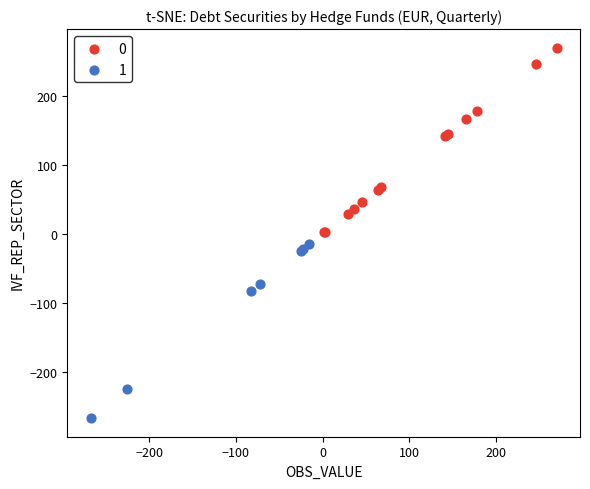

Which series reaches the maximum Y coordinate?

0